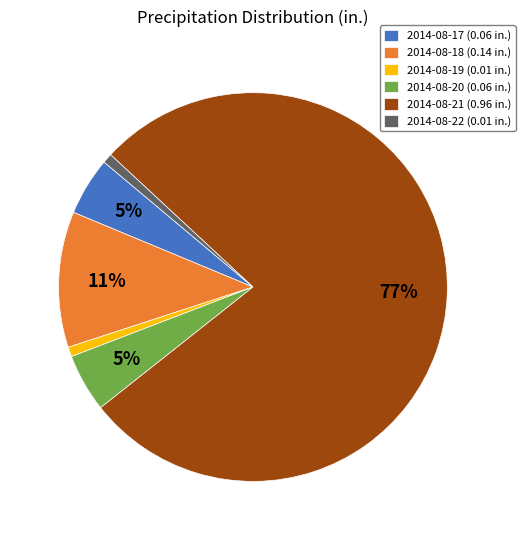

The 2014-08-22 (0.01 in.) slice represents 9% of the pie. True or false?

False